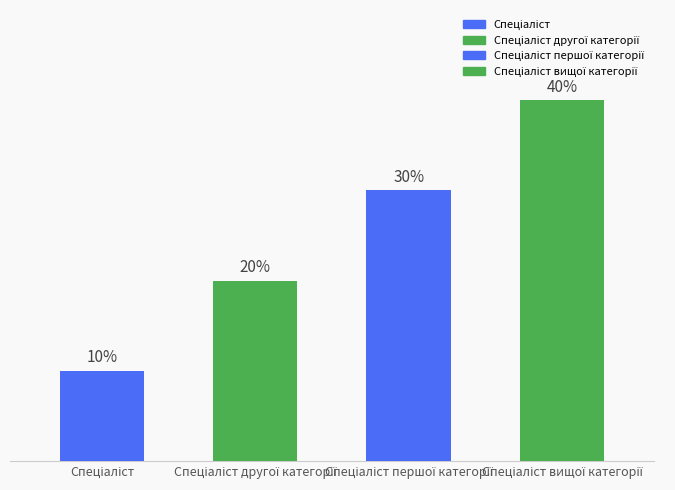

Are the bars horizontal?

No